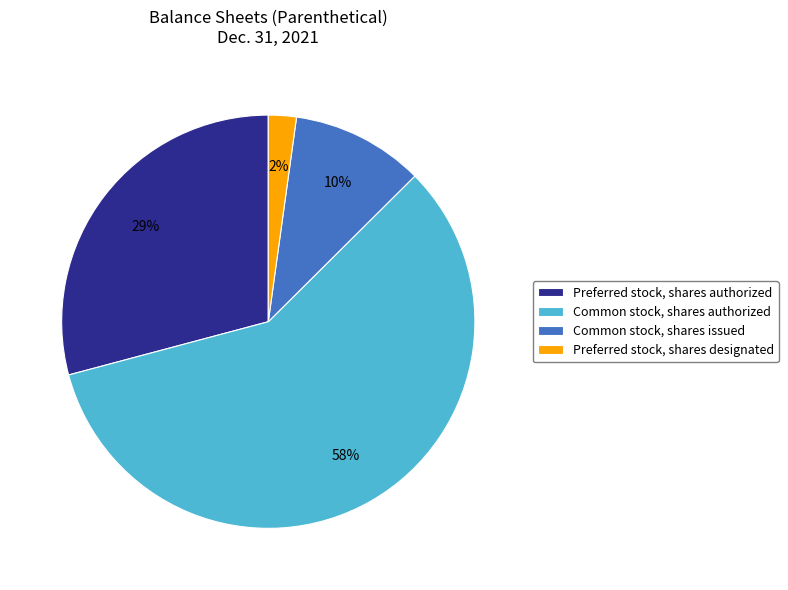

To the nearest percent, what portion does Common stock, shares issued represent?

10%